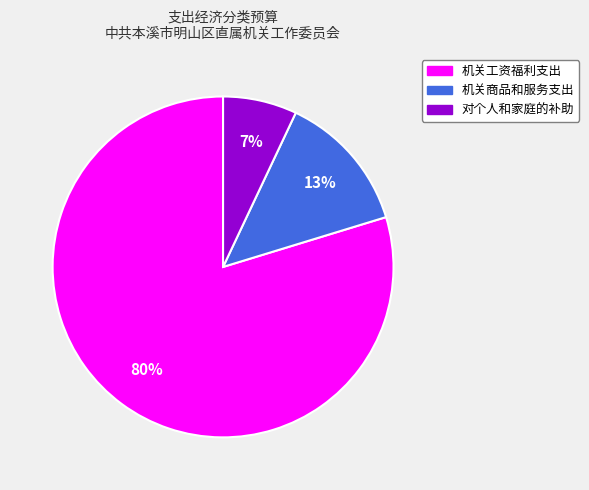

How many slices are in this pie chart?

3